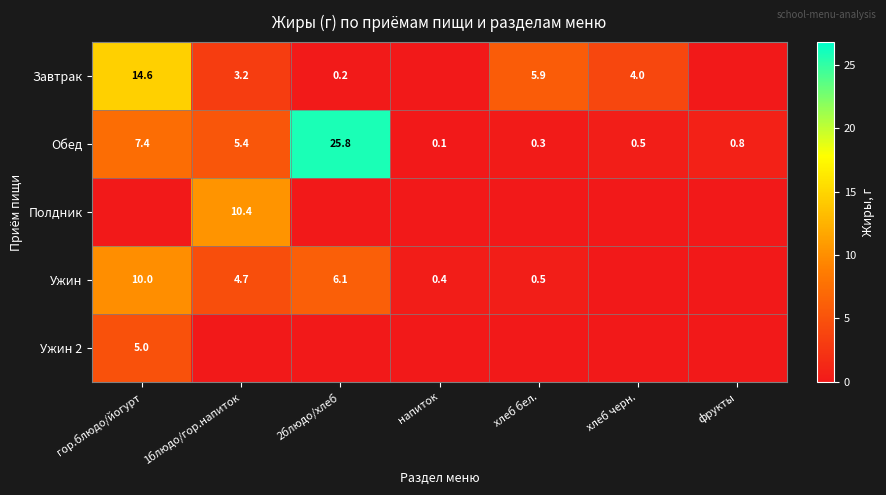

At which label does Обед reach its peak?

2блюдо/хлеб